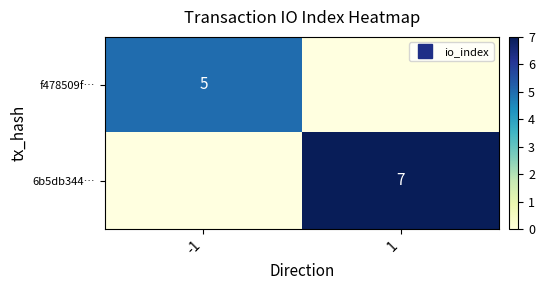

List the series in order of their peak value, lowest first.

f478509f…, 6b5db344…